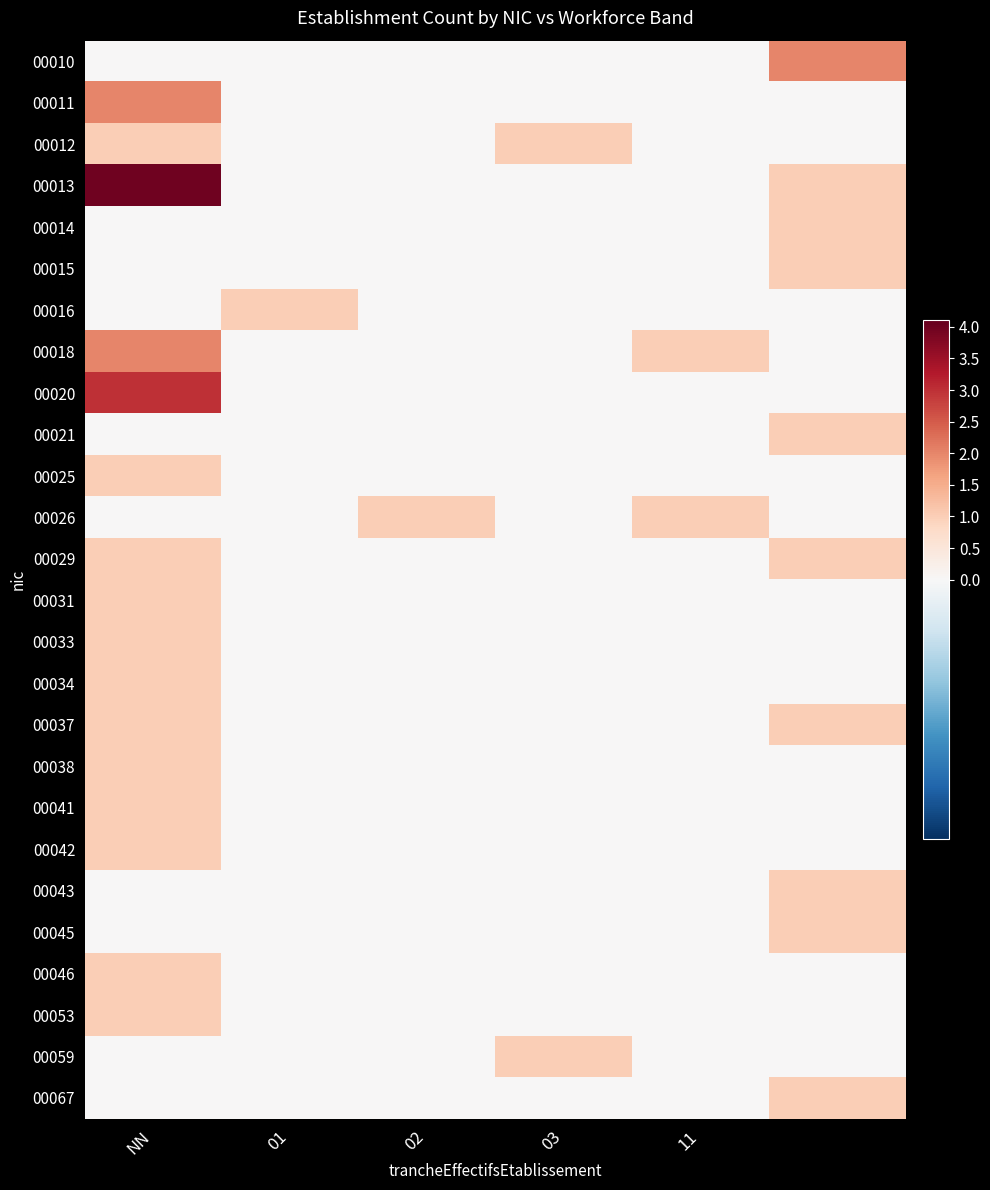

Which label corresponds to the smallest value in the chart?

NN